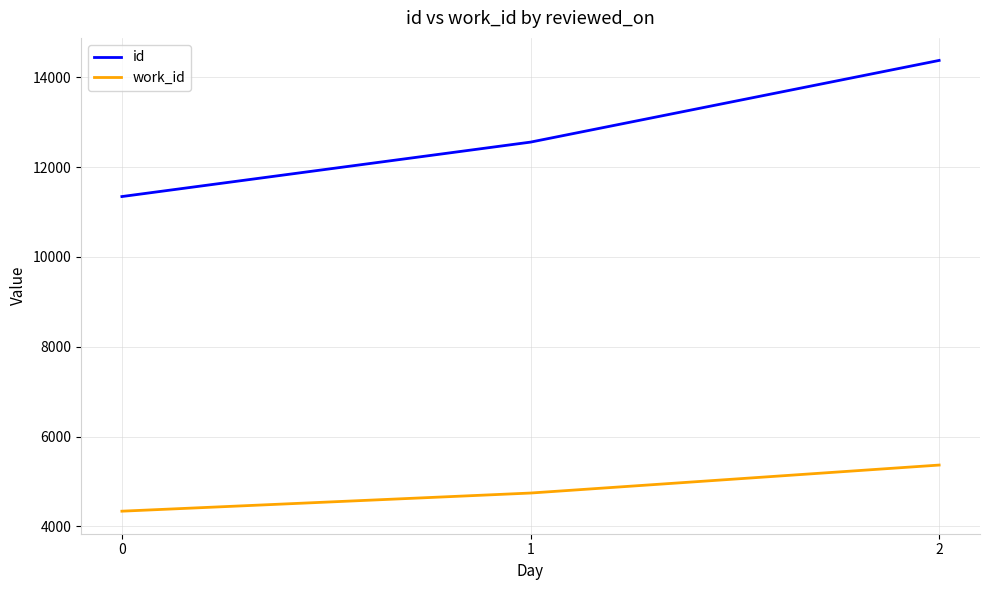

What is the total value across all series at 2?

19742